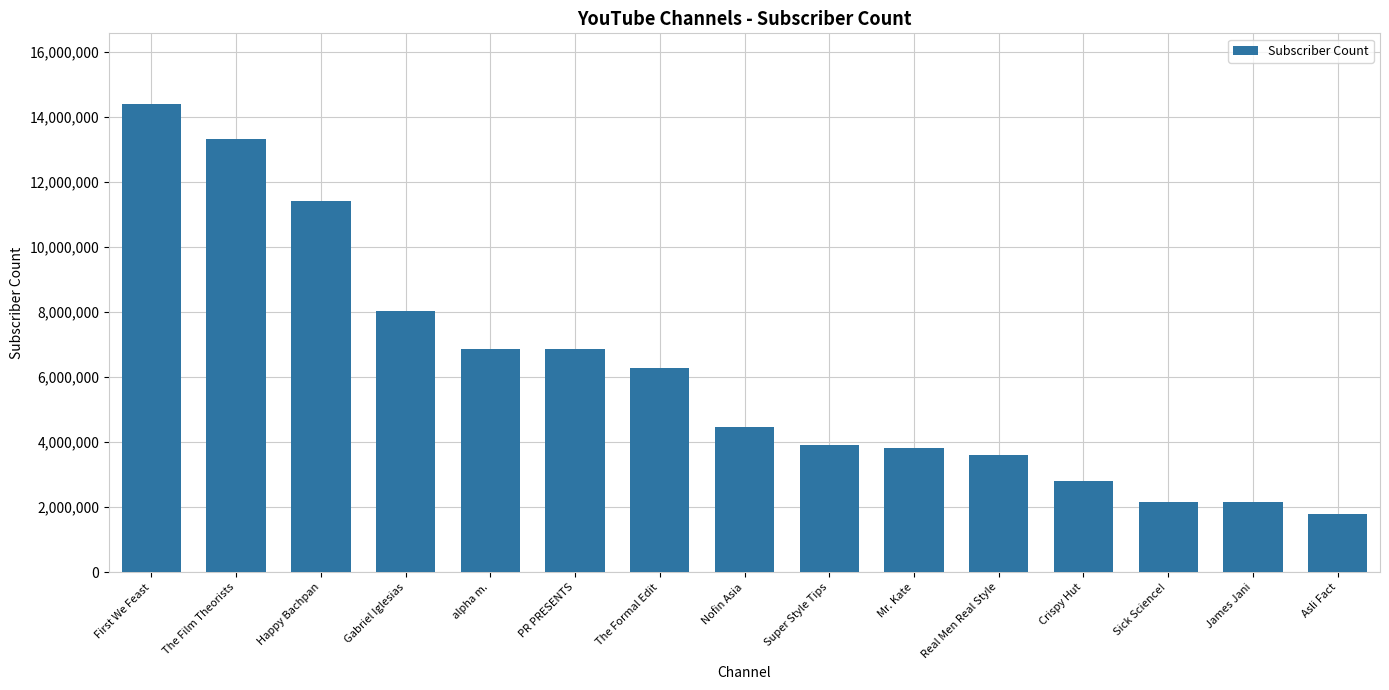

What is the label of the 6th bar from the left?

PR PRESENTS